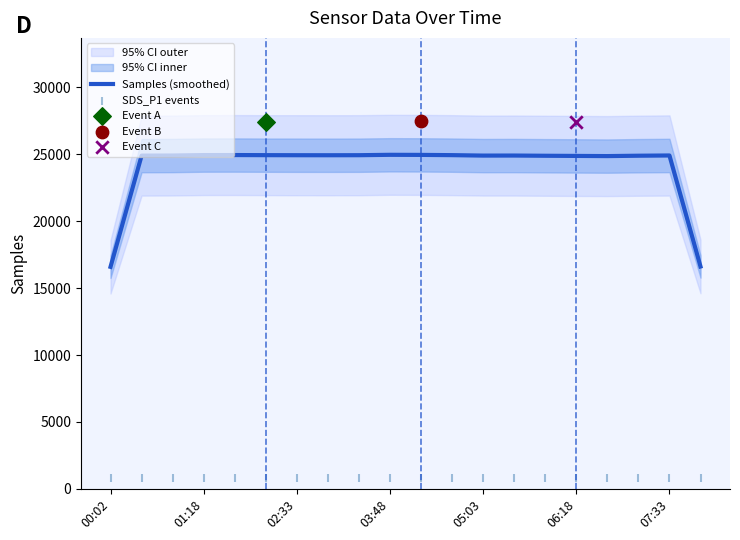

What is the lowest value of the Samples (smoothed) series?

16582.7